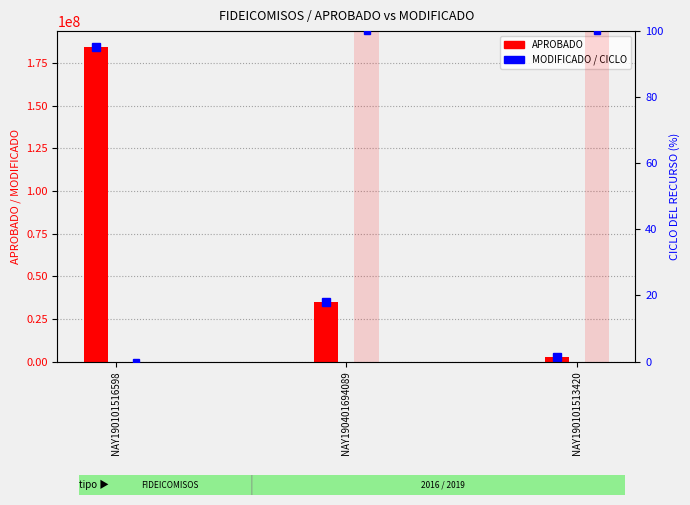

How many values in the CICLO DEL RECURSO % series are below 100?

1